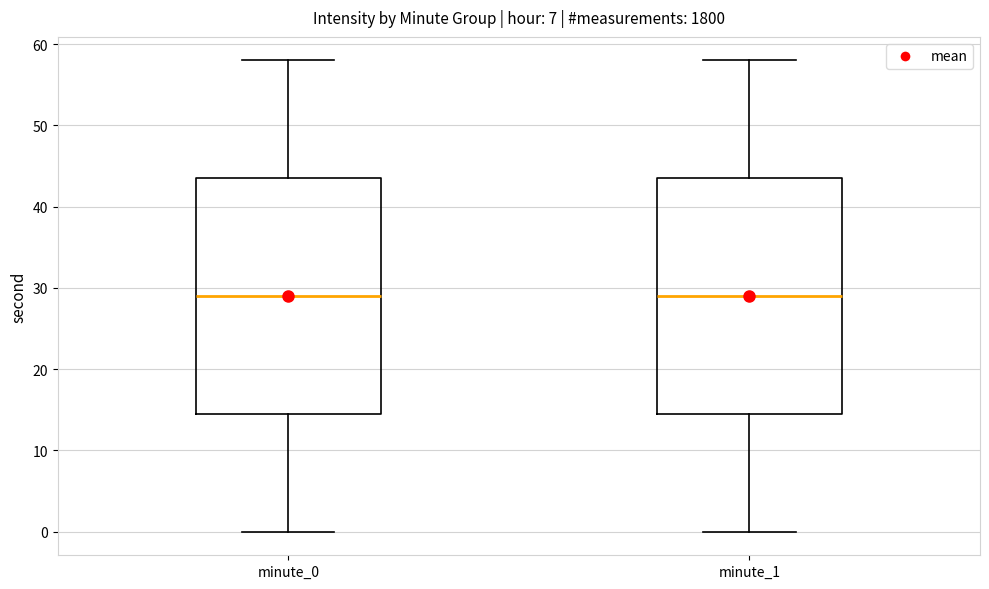

Where does the median line of the box for minute_0 sit on the y-axis? The values are not printed on the chart, so give them approximately, as read against the axis.

29